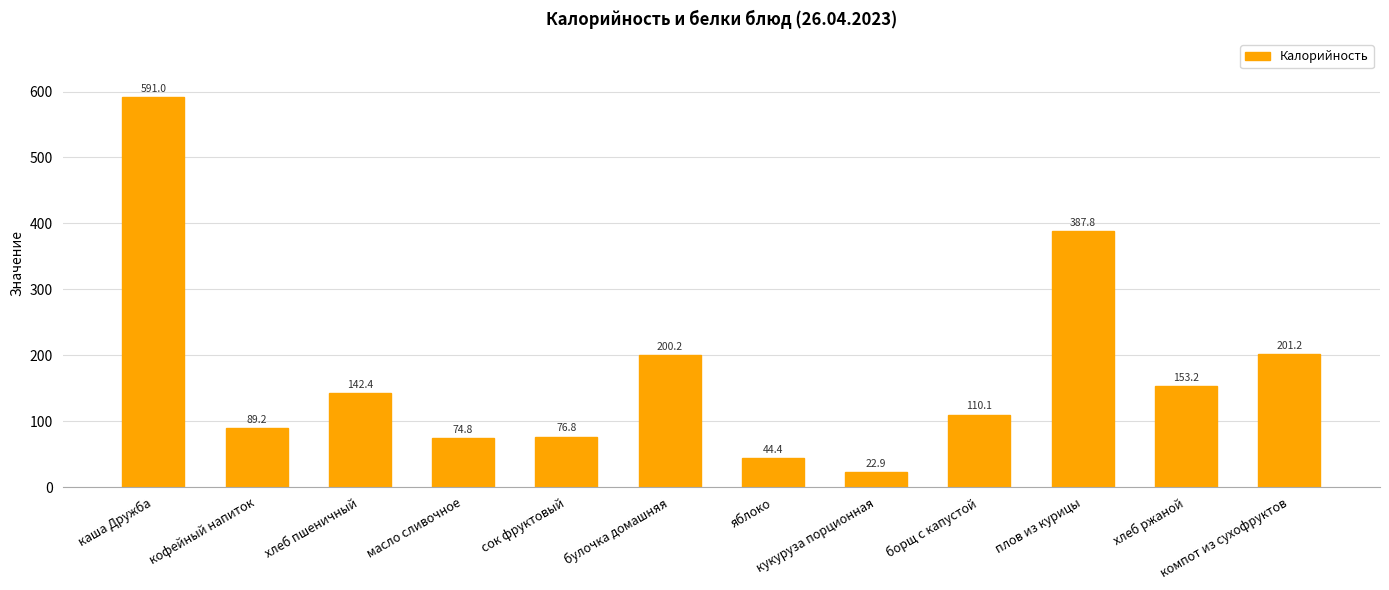

What is the difference between the values at кукуруза порционная and кофейный напиток?

66.3